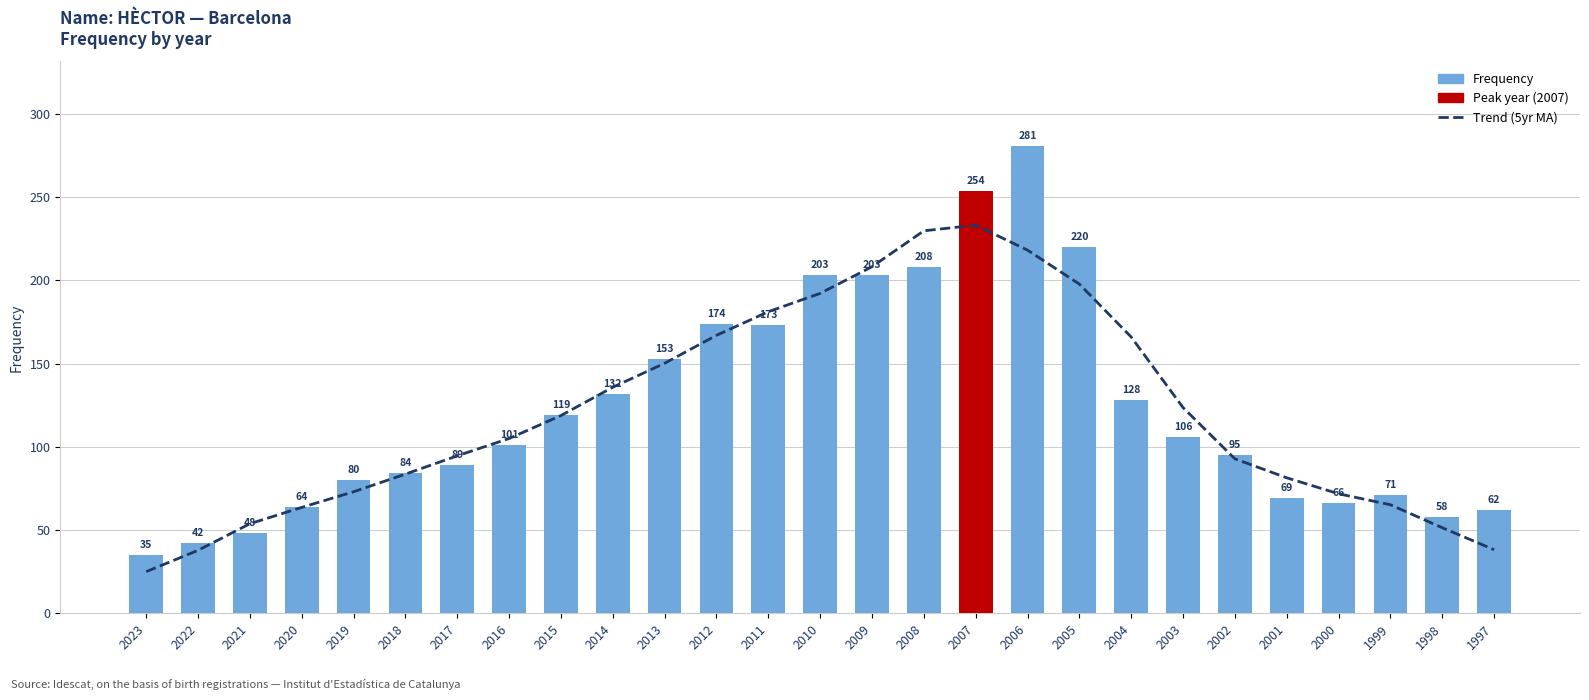

Reading left to right, what are all the values shown in this chart?

Trend (5yr MA): 2023=25.0	2022=37.8	2021=53.8	2020=63.6	2019=73.0	2018=83.6	2017=94.6	2016=105.0	2015=118.8	2014=135.8	2013=150.2	2012=167.0	2011=181.2	2010=192.2	2009=208.2	2008=229.8	2007=233.2	2006=218.2	2005=197.8	2004=166.0	2003=123.6	2002=92.8	2001=81.4	2000=71.8	1999=65.2	1998=51.4	1997=38.2
Frequency: 2023=35.0	2022=42.0	2021=48.0	2020=64.0	2019=80.0	2018=84.0	2017=89.0	2016=101.0	2015=119.0	2014=132.0	2013=153.0	2012=174.0	2011=173.0	2010=203.0	2009=203.0	2008=208.0	2007=254.0	2006=281.0	2005=220.0	2004=128.0	2003=106.0	2002=95.0	2001=69.0	2000=66.0	1999=71.0	1998=58.0	1997=62.0